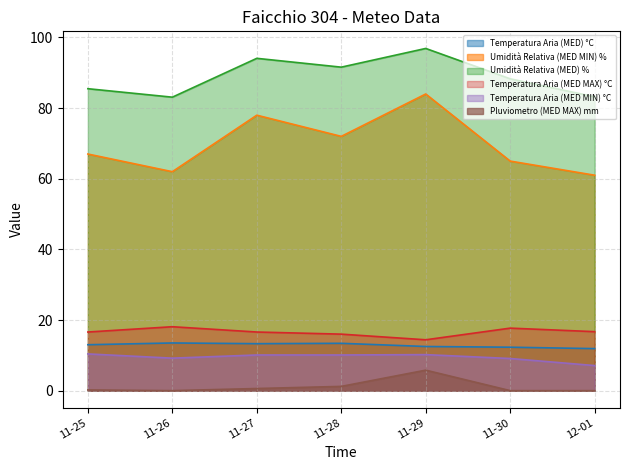

True or false: Pluviometro (MED MAX) mm and Temperatura Aria (MED MAX) °C intersect in this chart.

False